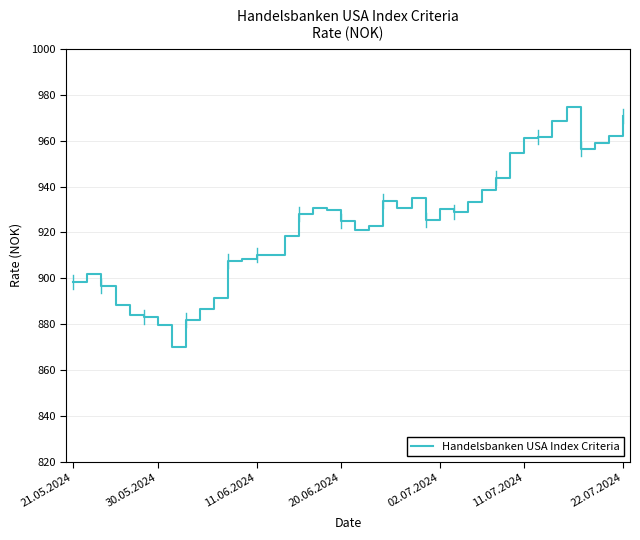

What is the difference between the maximum and minimum values?

104.5